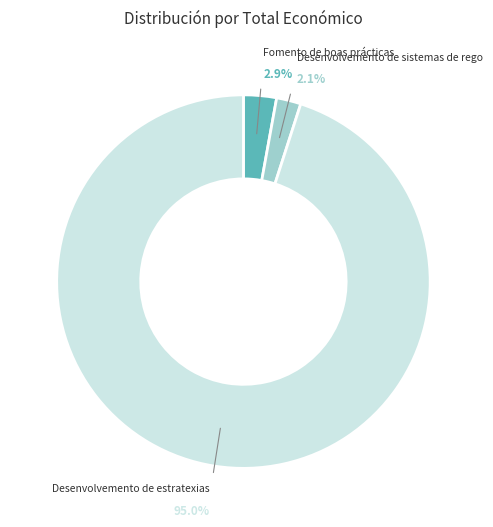

Is there a majority slice in this chart?

Yes